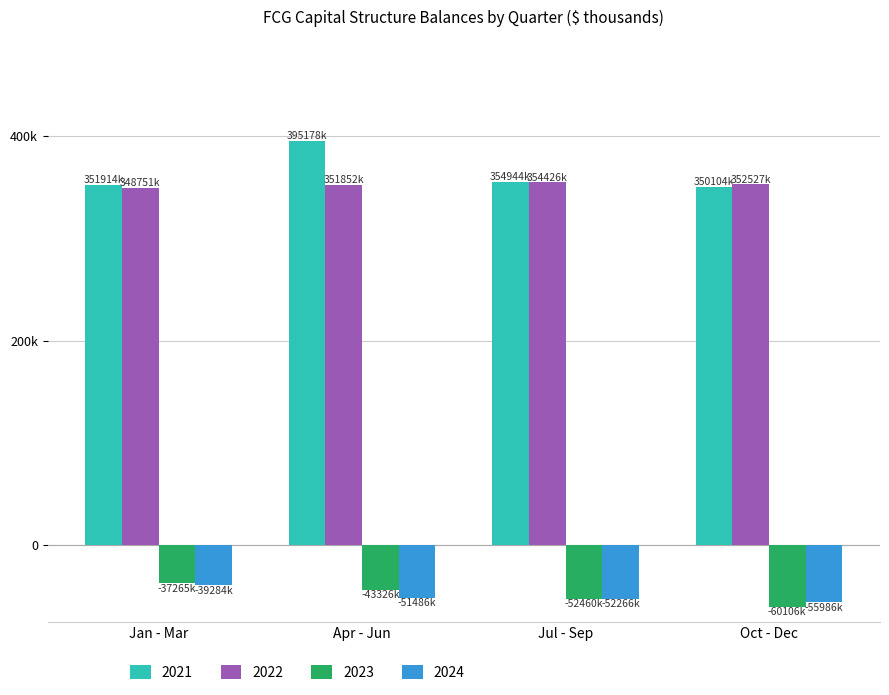

Where does the 2024 series first go above -51486?

Jan - Mar